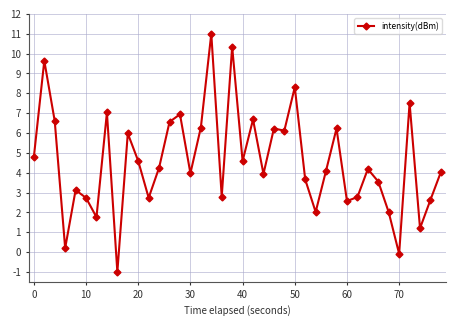

What is the value of the 35th point from the left?

2.0